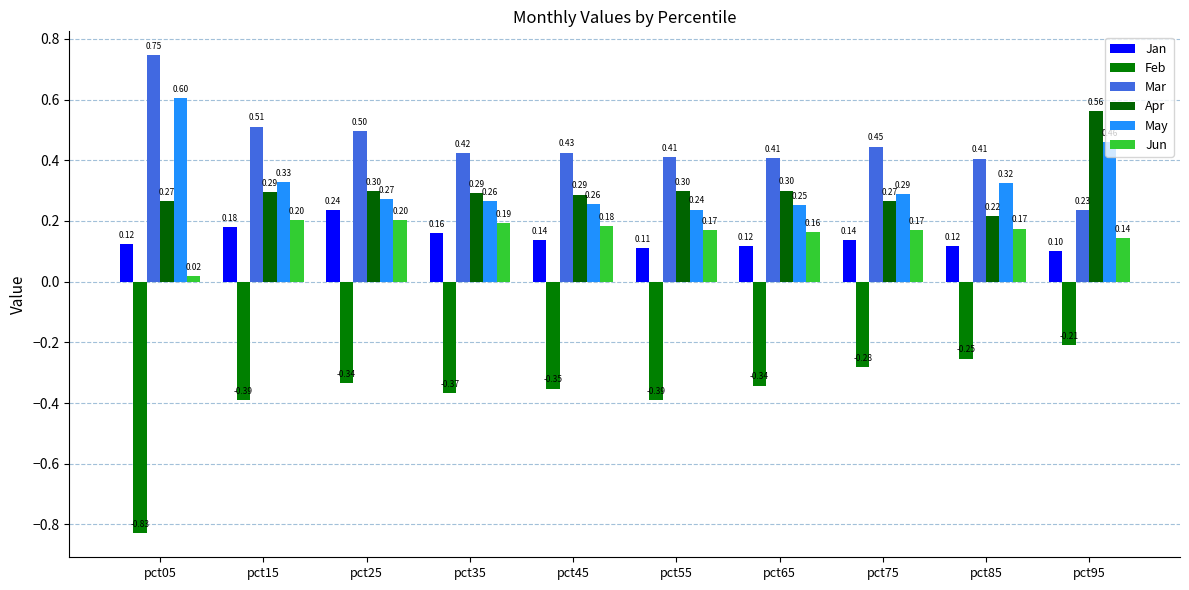

What is the lowest value of the Apr series?

0.2